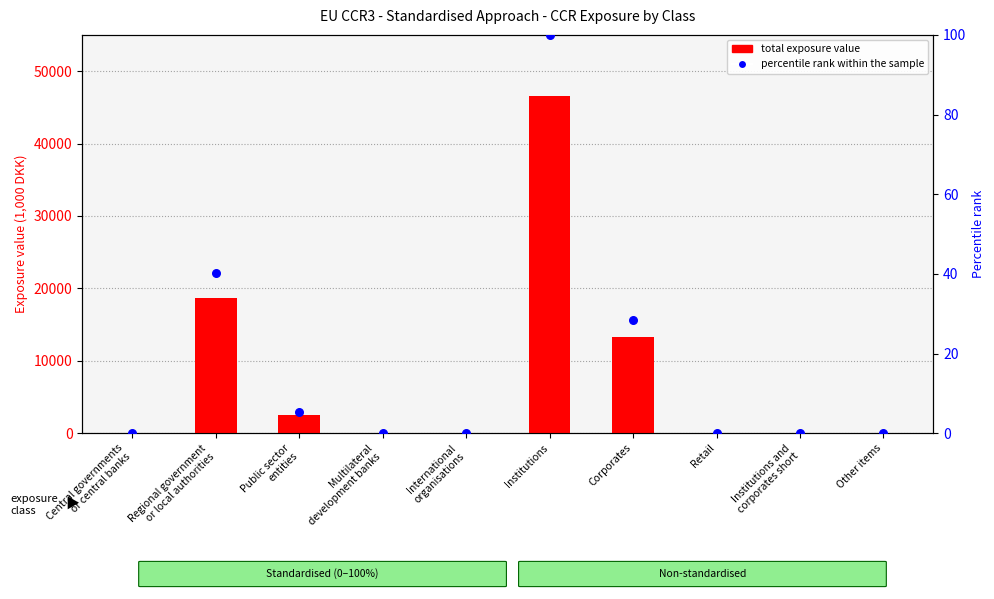

Is the value of percentile rank within the sample at Retail greater than the value of total exposure value at International
organisations?

No